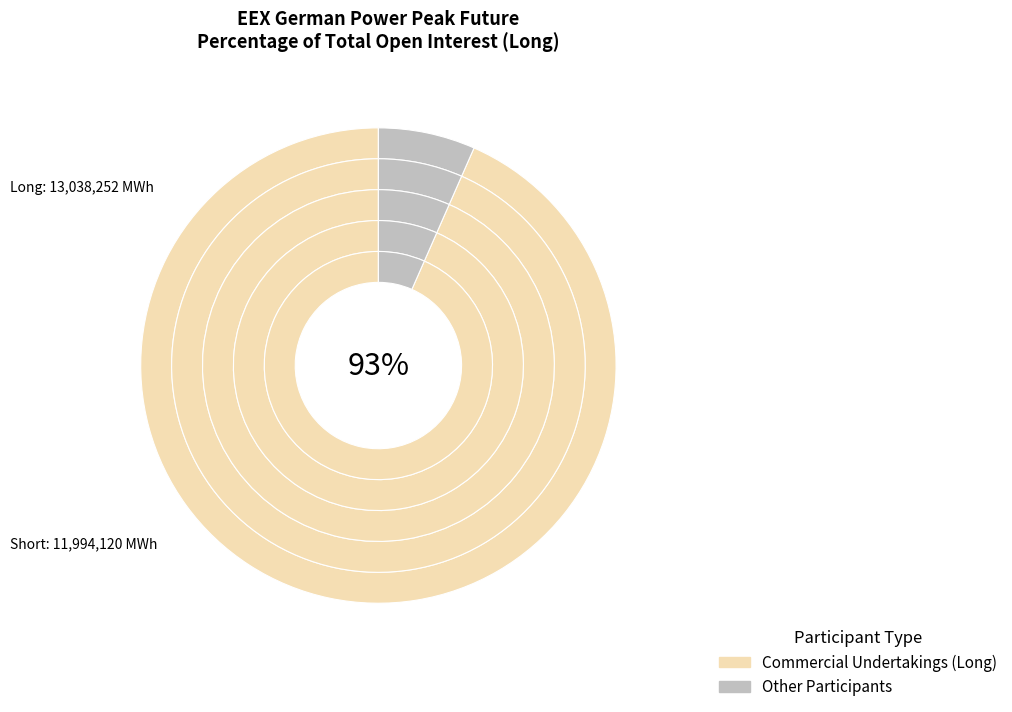

Combined, do Investment Funds and Investment Firms or credit institutions account for over 50%?

No